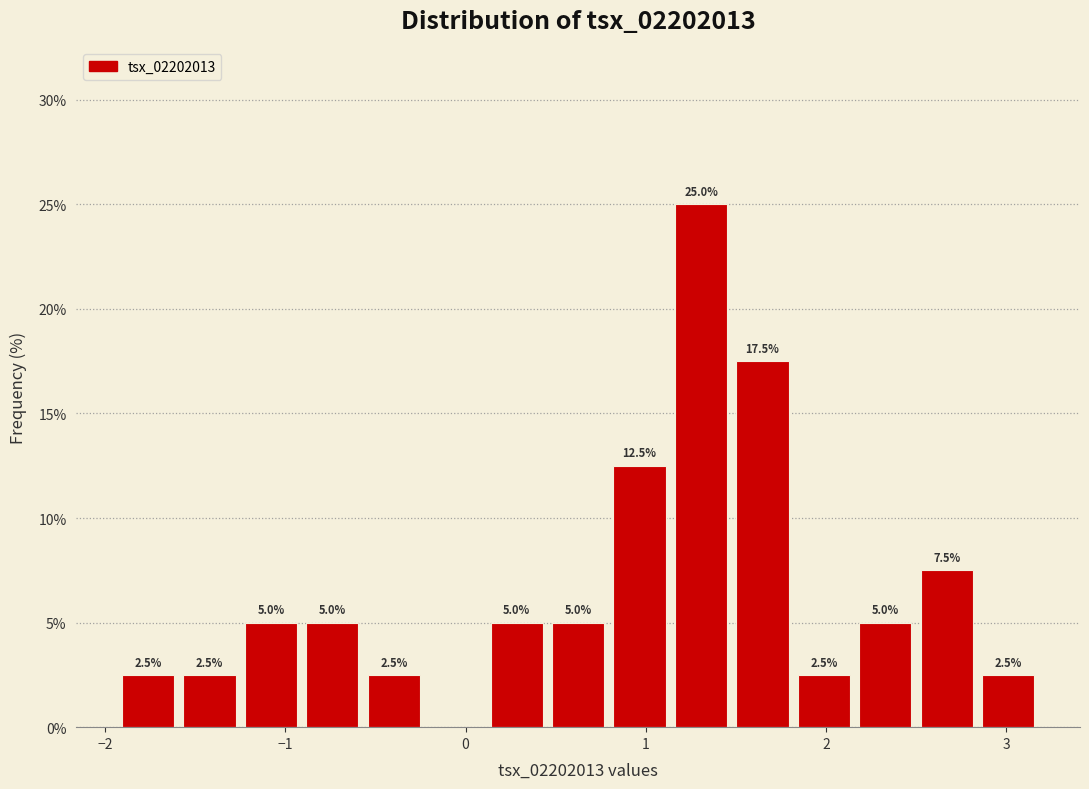

Around what value on the x-axis is the tallest bar? Give the approximate position of its centre, as read against the axis.

1.3